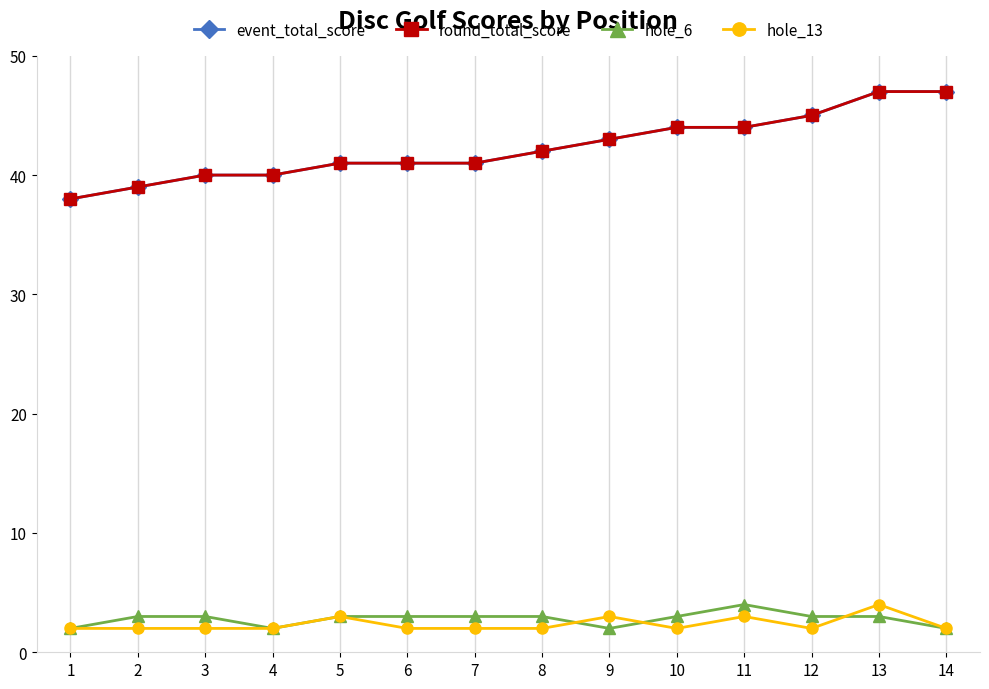

Is the value of hole_13 at 9 greater than the value of hole_6 at 11?

No